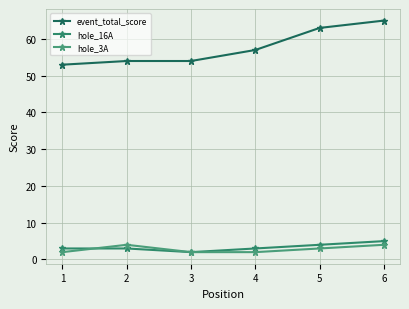

What is the lowest value of the hole_16A series?

2